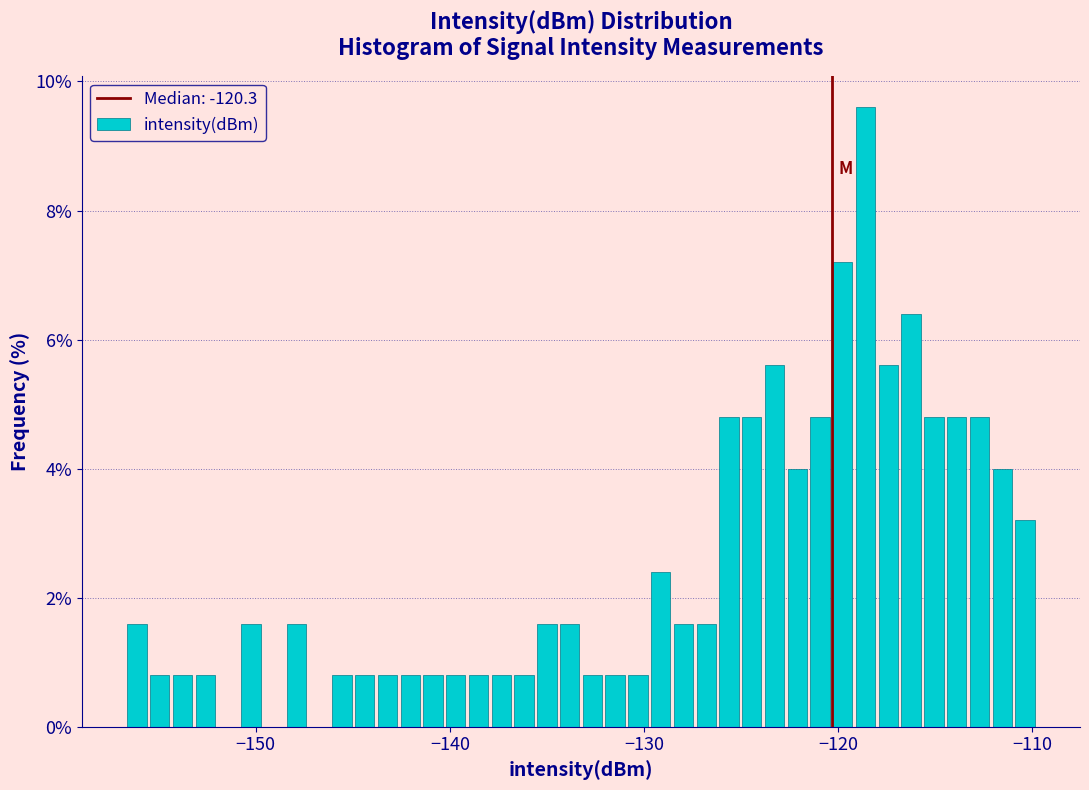

Around what value on the x-axis is the tallest bar? Give the approximate position of its centre, as read against the axis.

-119